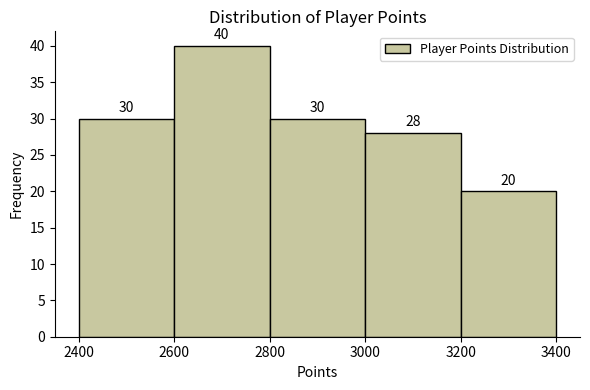

Reading left to right, transcribe this chart: for each bar, give the range it covers on the x-axis and its height.

2400 to 2600: 30
2600 to 2800: 40
2800 to 3000: 30
3000 to 3200: 28
3200 to 3400: 20